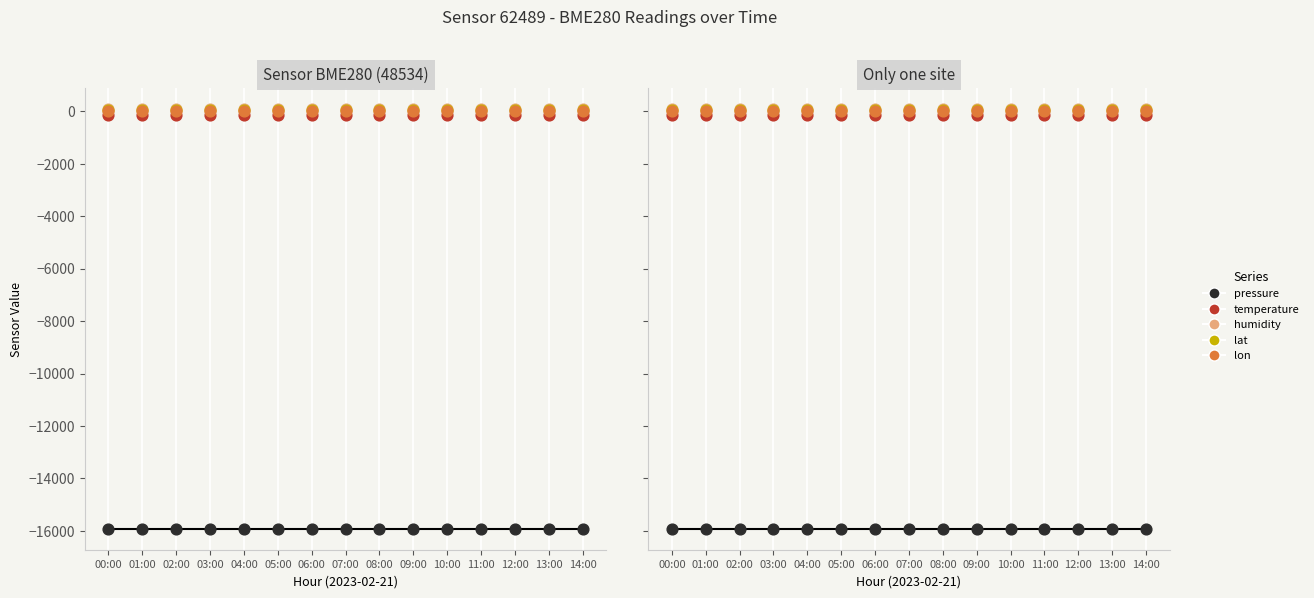

Which series has the widest spread of Y values?

pressure